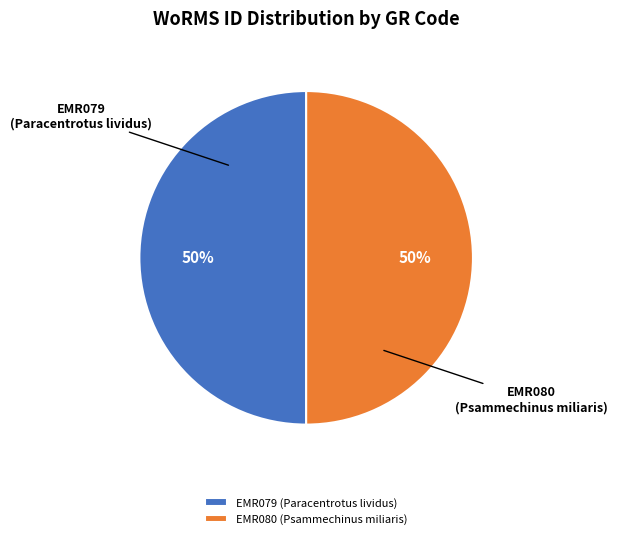

True or false: EMR080 (Psammechinus miliaris) accounts for 35% of the total.

False